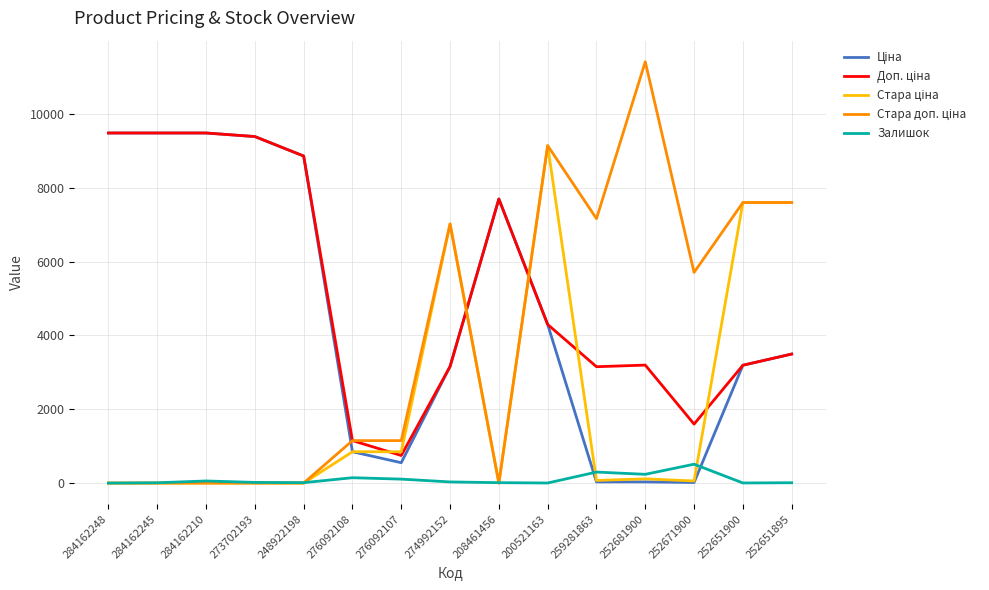

Is it true that Залишок equals 3.0 at 252651900?

True